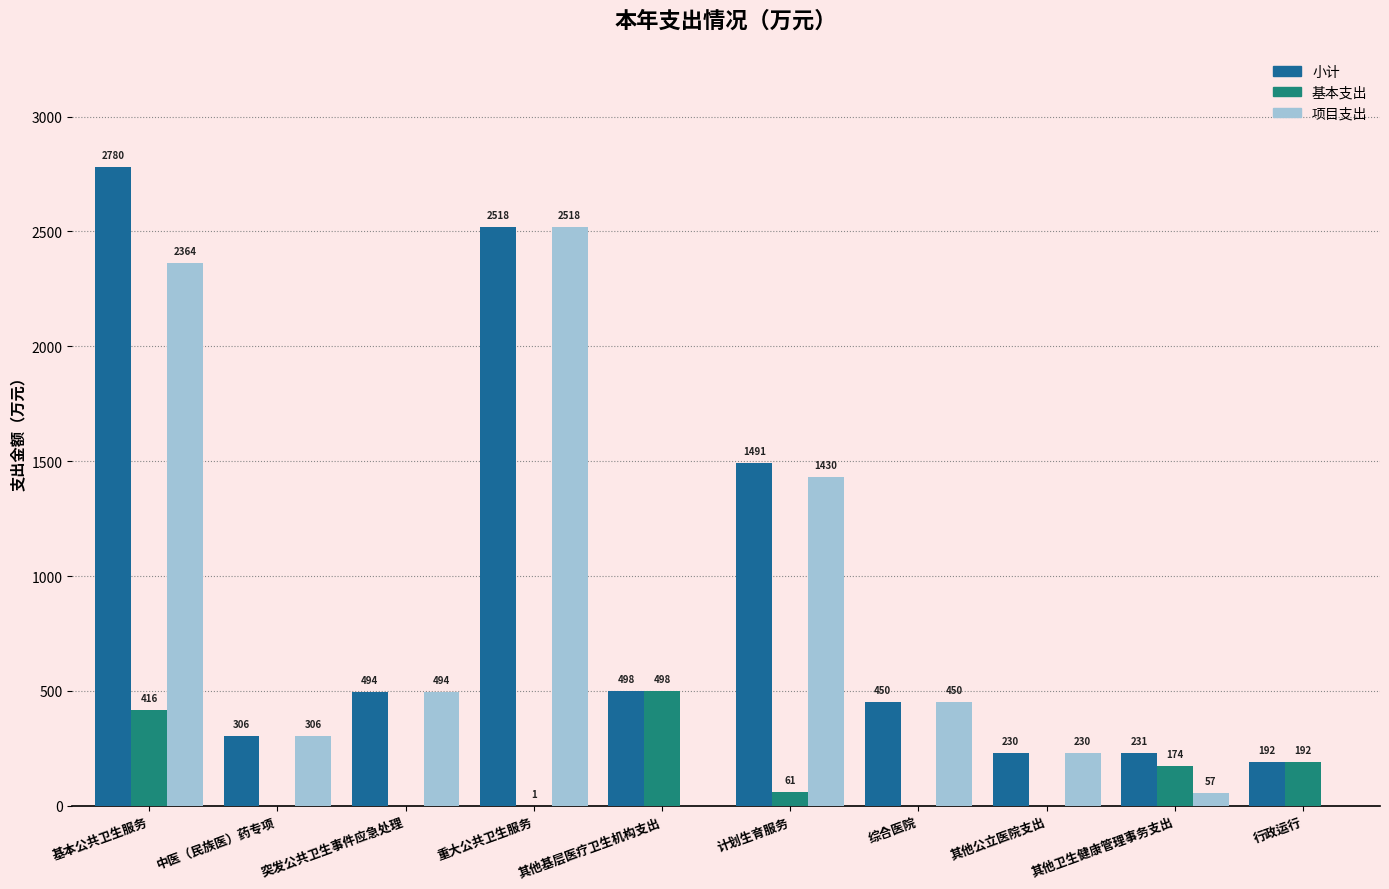

What is the average value of the 基本支出 series?

134.3